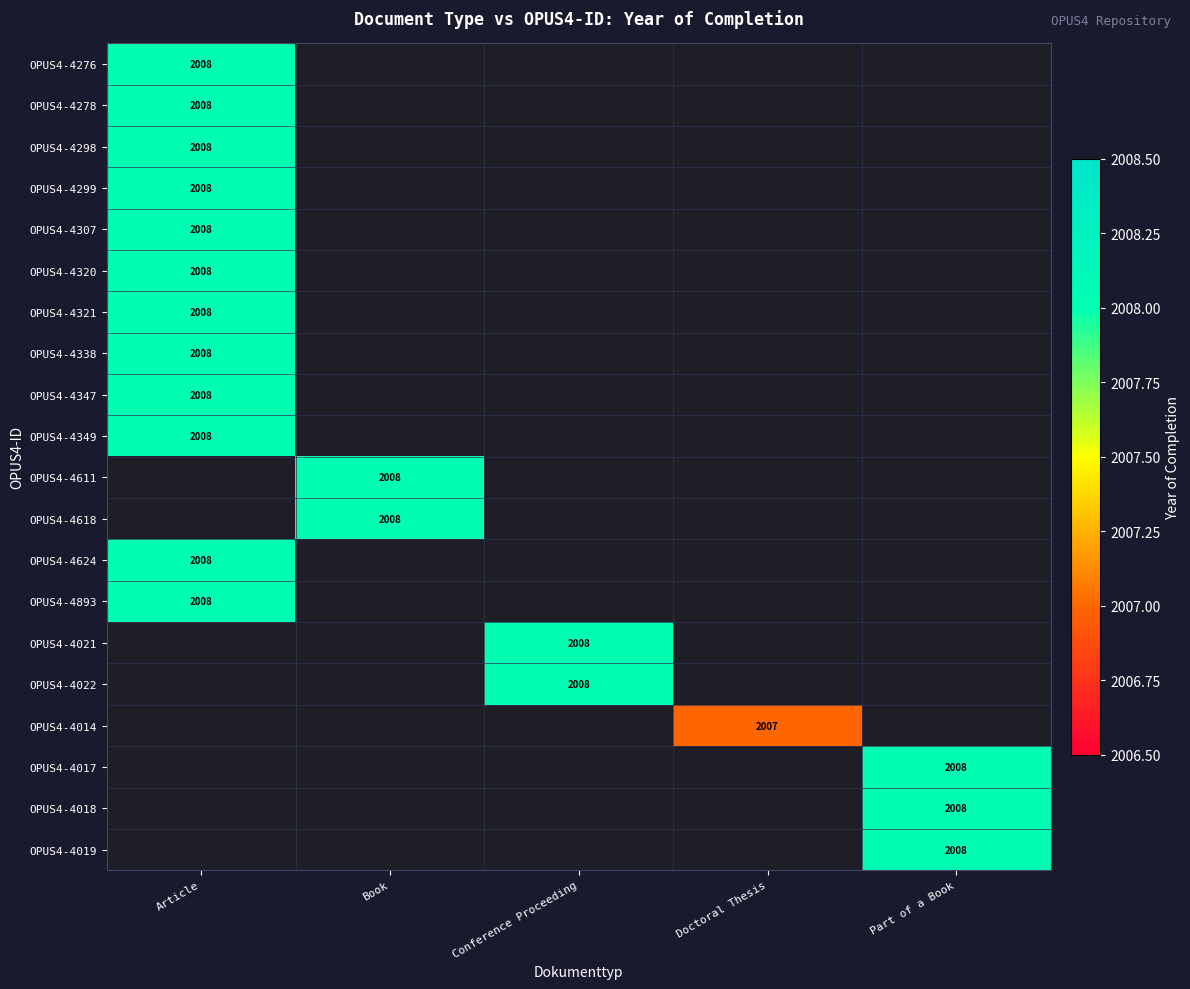

True or false: OPUS4-4347 has a value of 549 at Article.

False